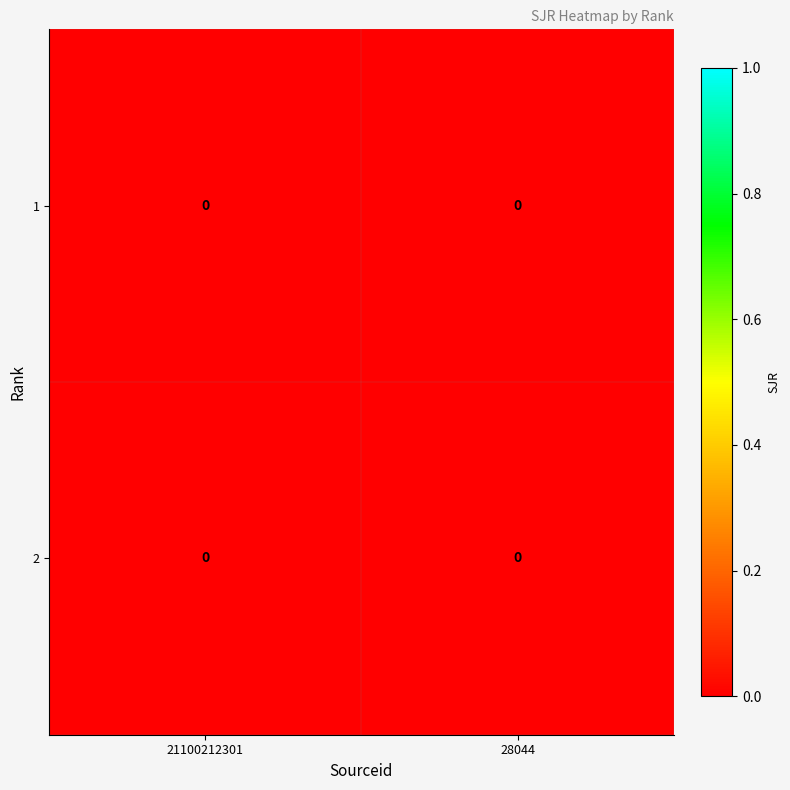

At which category is the sum across all series the highest?

21100212301